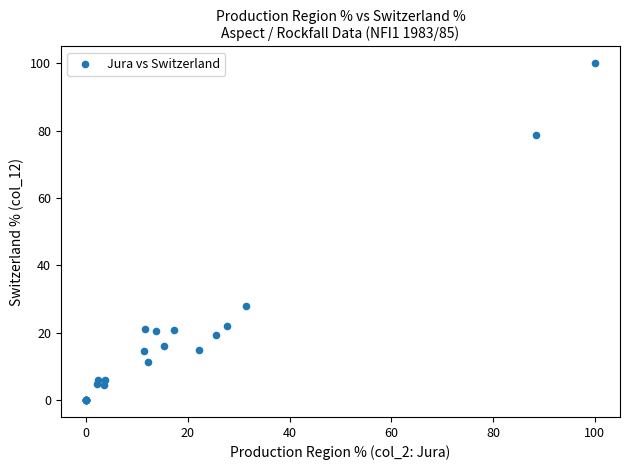

What Y value in the scatter plot is closest to 50?

27.9